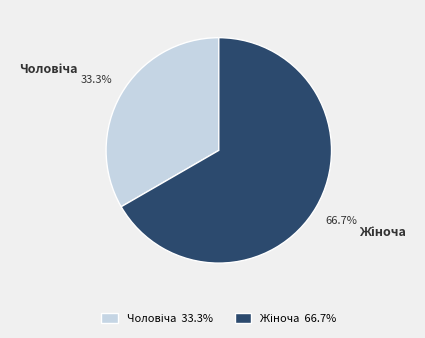

Is there a majority slice in this chart?

Yes